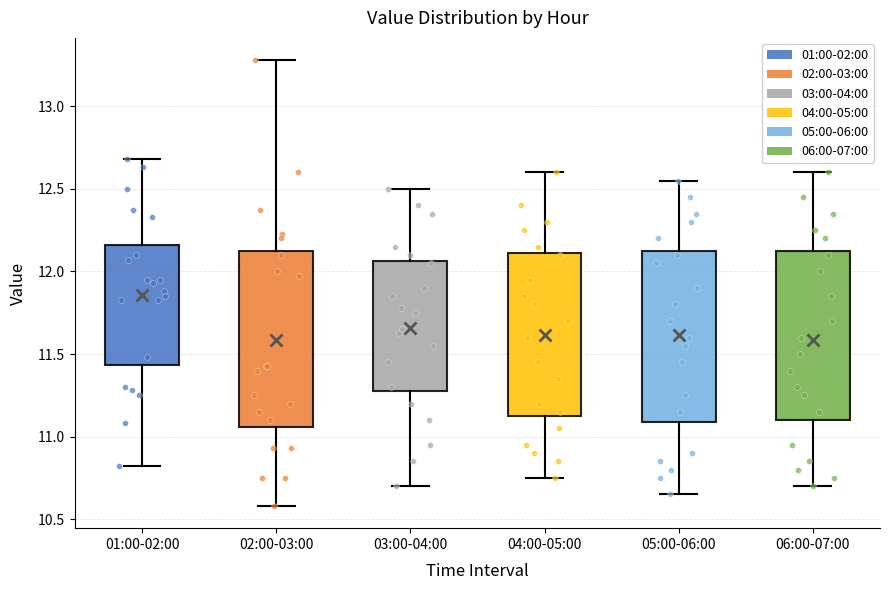

Reading left to right, transcribe this box plot: for each box, give where its median line is, the range the box spans, and where its two whiskers end, as read against the y-axis. The values are not printed on the chart, so give them approximately, as read against the axis.

01:00-02:00: median 11.90, box 11.45 to 12.15, whiskers 10.80 to 12.70
02:00-03:00: median 11.40, box 11.05 to 12.15, whiskers 10.60 to 13.30
03:00-04:00: median 11.70, box 11.30 to 12.05, whiskers 10.70 to 12.50
04:00-05:00: median 11.65, box 11.15 to 12.10, whiskers 10.75 to 12.60
05:00-06:00: median 11.65, box 11.10 to 12.15, whiskers 10.65 to 12.55
06:00-07:00: median 11.55, box 11.10 to 12.15, whiskers 10.70 to 12.60